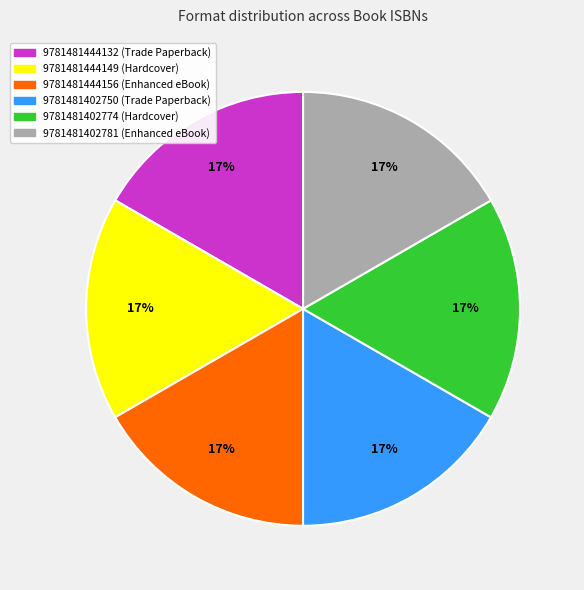

Approximately how many times larger is the value at 9781481444132 compared to 9781481444156?

1.0